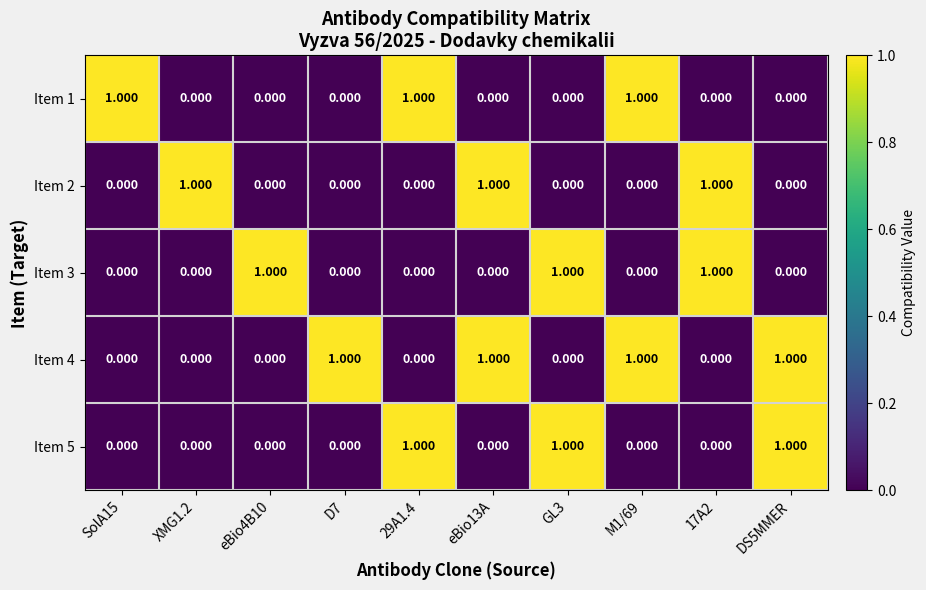

List the series in order of their peak value, lowest first.

Item 1, Item 2, Item 3, Item 4, Item 5